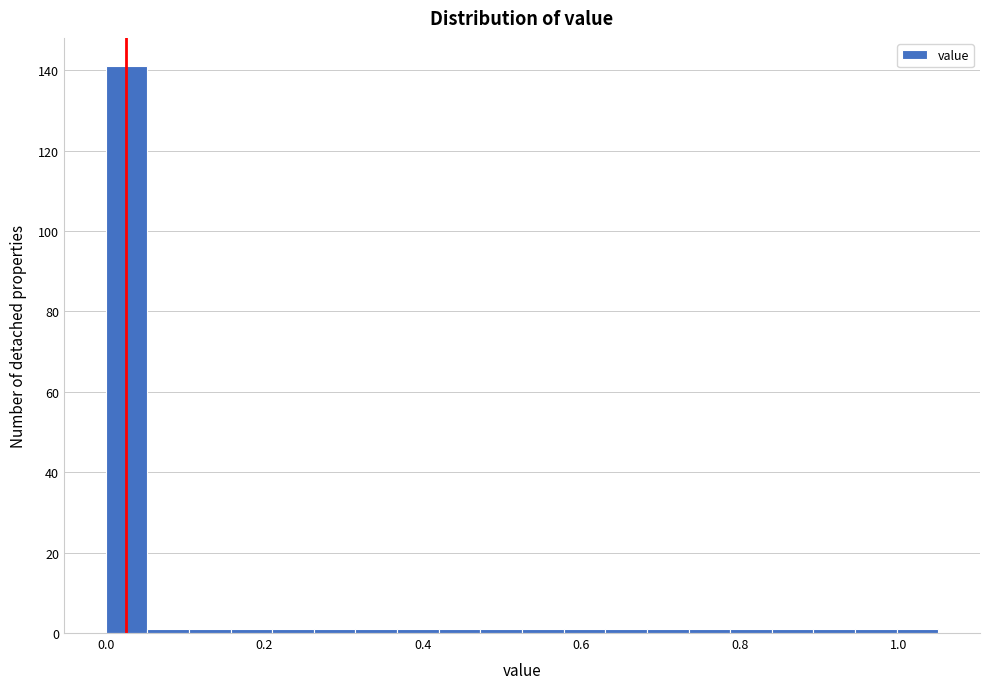

Around what value on the x-axis is the tallest bar? Give the approximate position of its centre, as read against the axis.

0.02